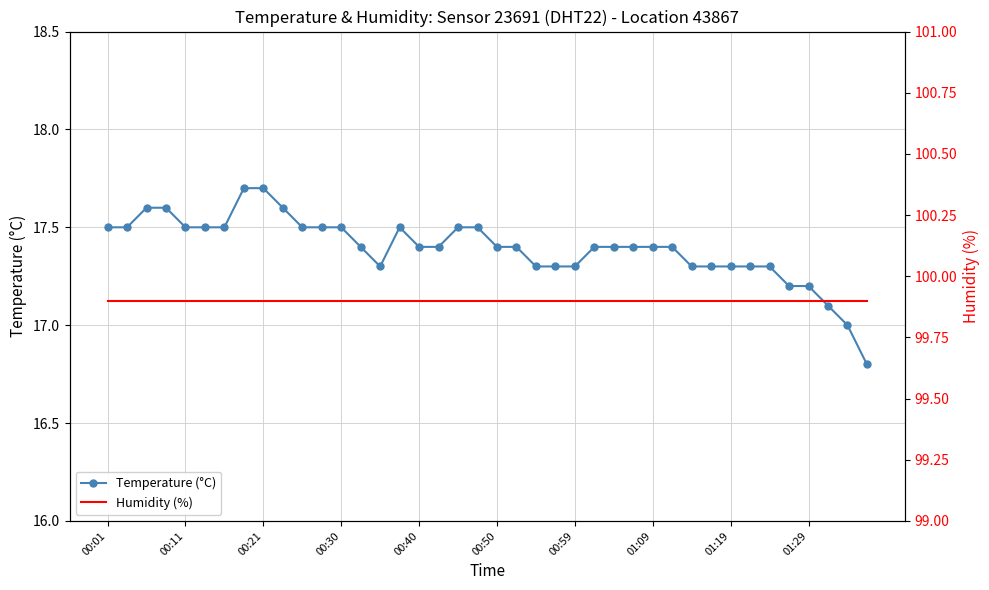

How many lines are shown in the chart?

2